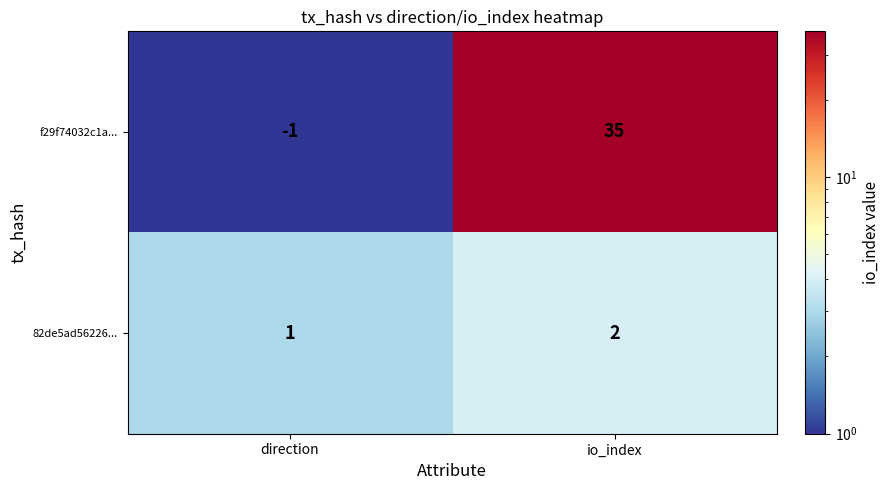

What is the average value of the f29f74032c1a... series?

17